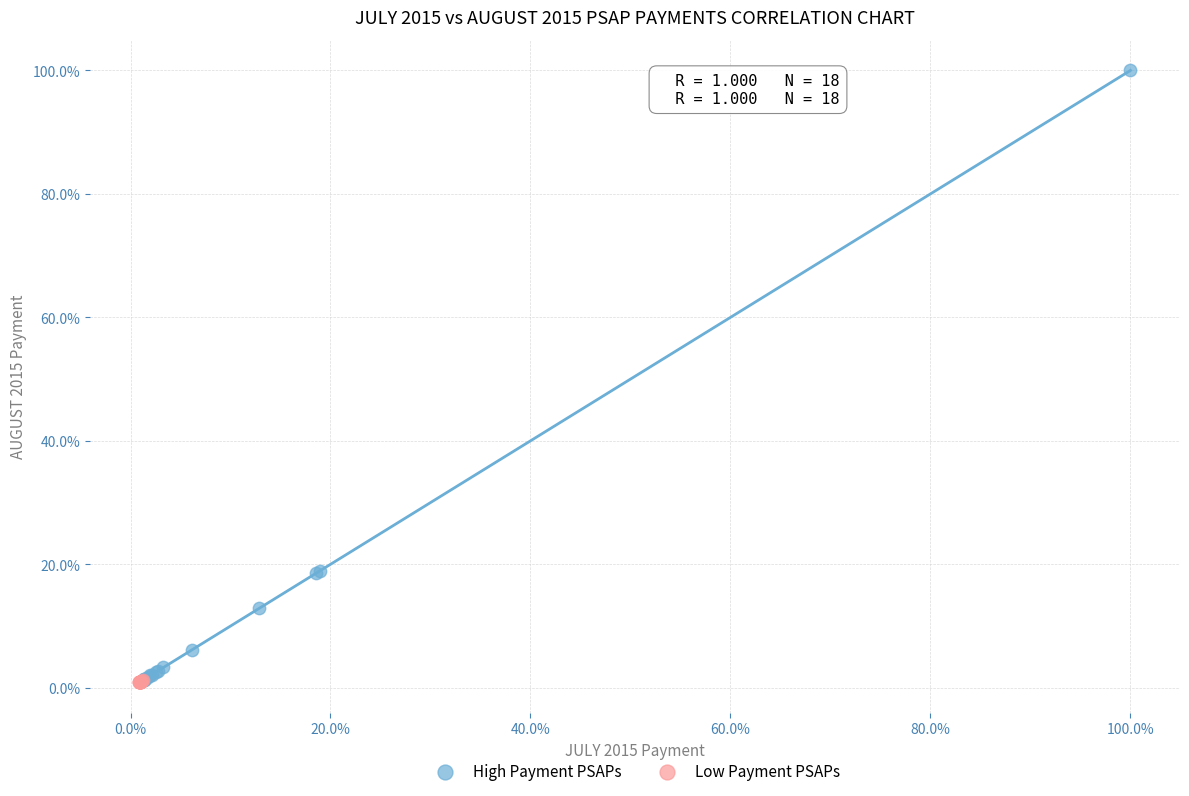

What are all the series names shown in the legend?

High Payment PSAPs, Low Payment PSAPs